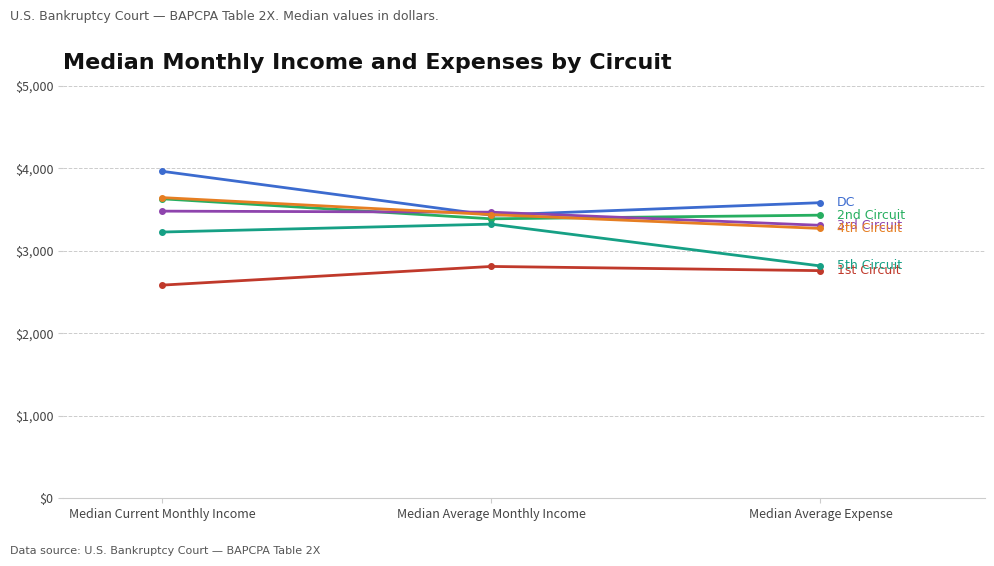

What is the label of the 1st point from the right?

Median Average Expense